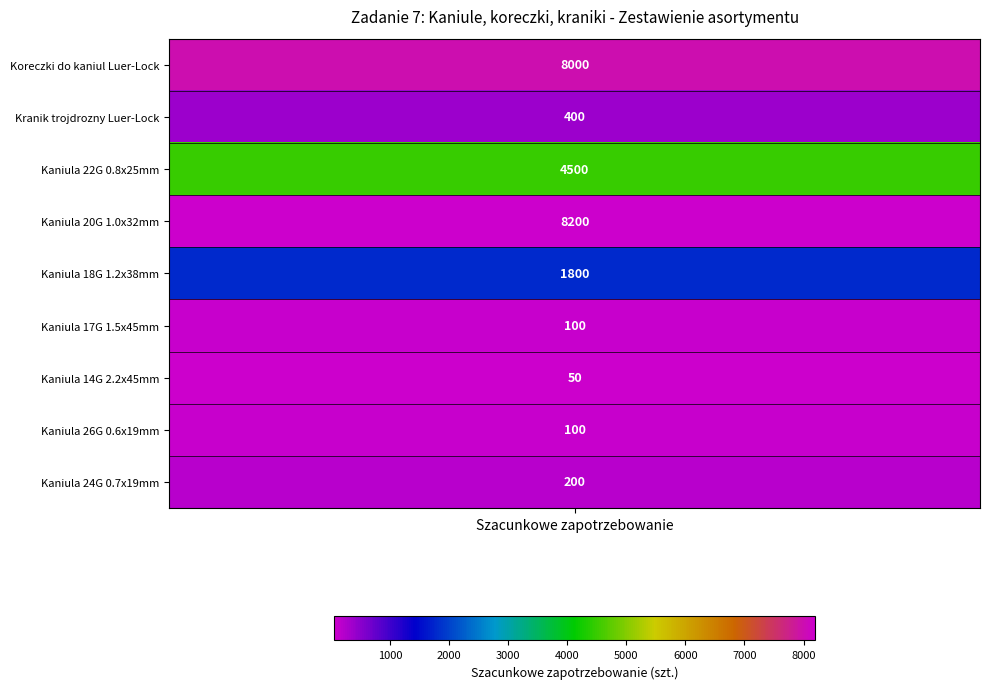

What value does the Kaniula 22G 0.8x25mm series have at 0, to the nearest 50?

4500